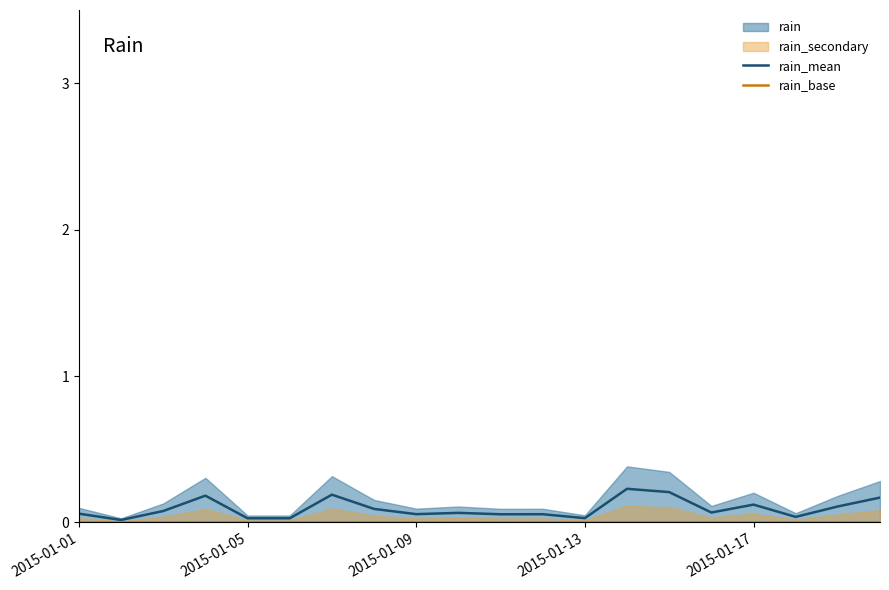

True or false: rain_mean has more than 1 interior local peaks.

True